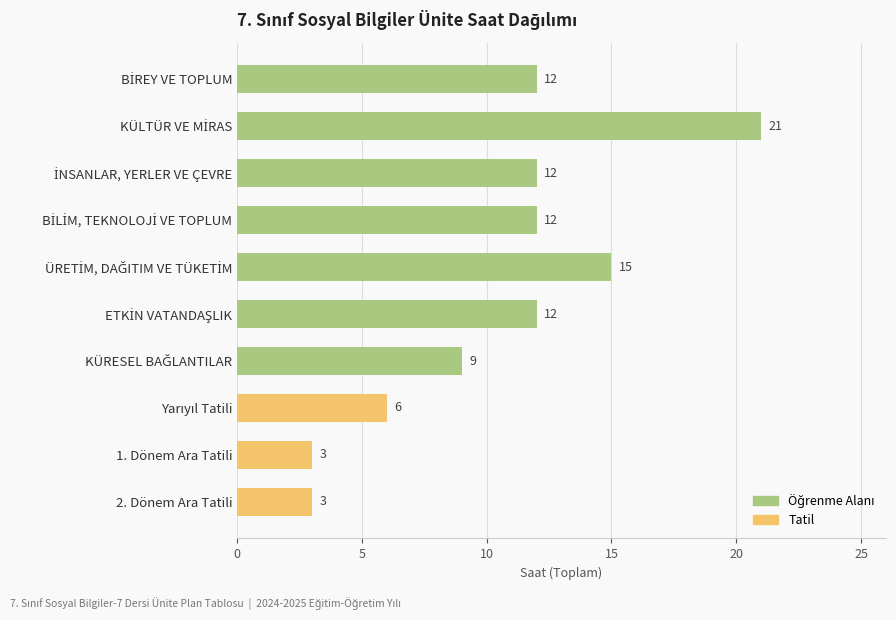

What is the value of the 6th bar from the top?

12